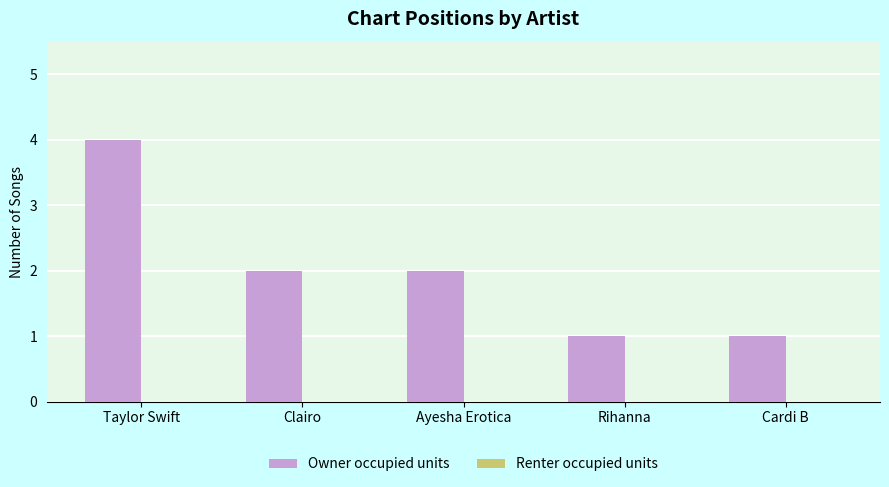

Which has a higher value, Cardi B or Taylor Swift?

Taylor Swift